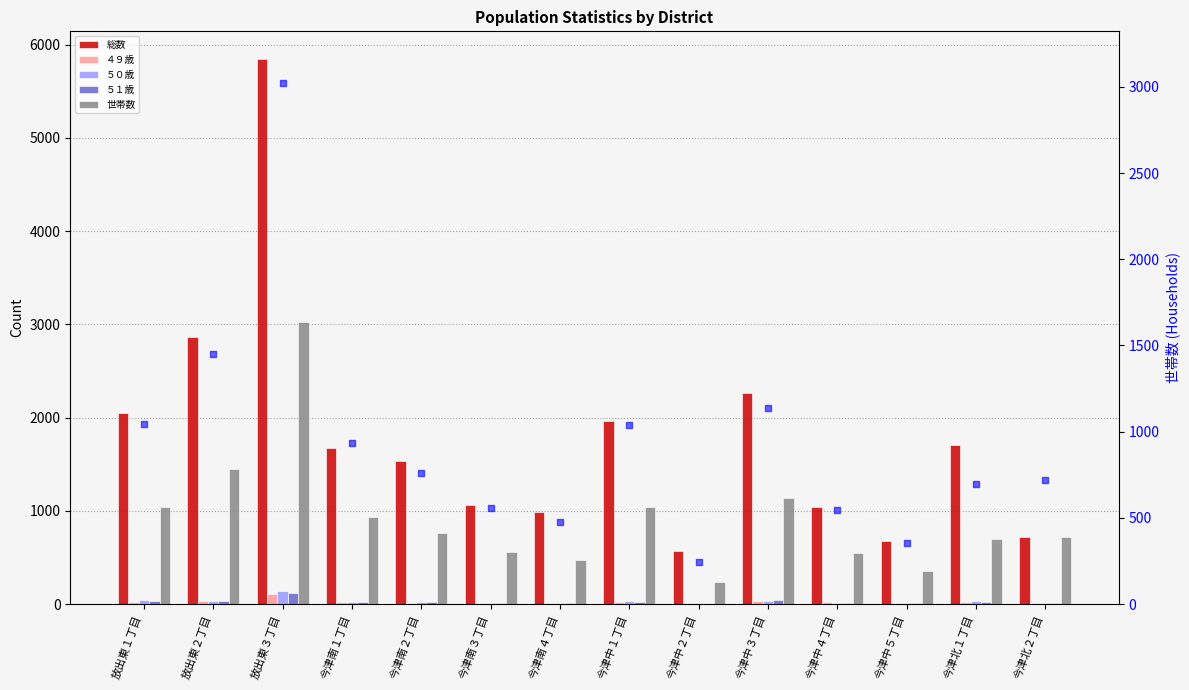

What is the total value across all series at 今津南１丁目?

3616